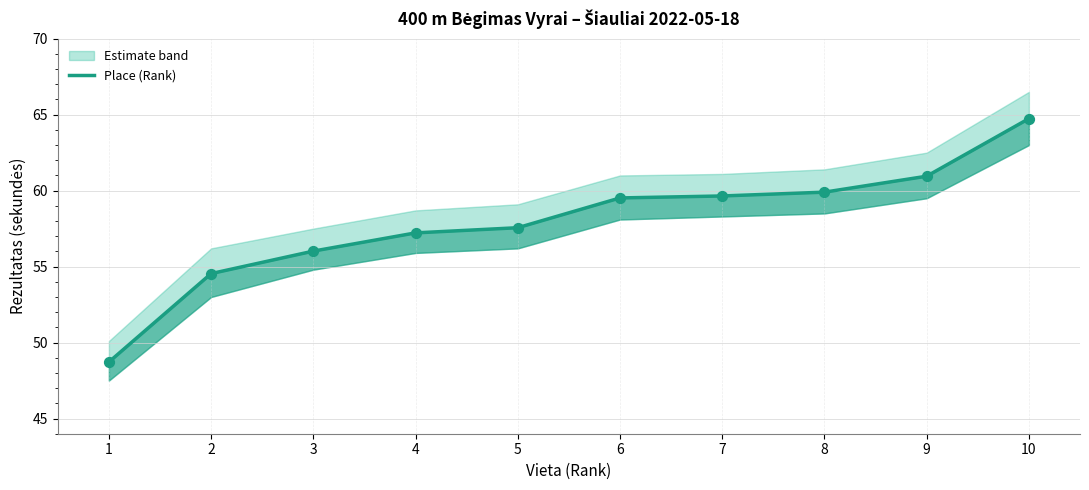

What is the ratio of the value at 7 to the value at 10?

0.9